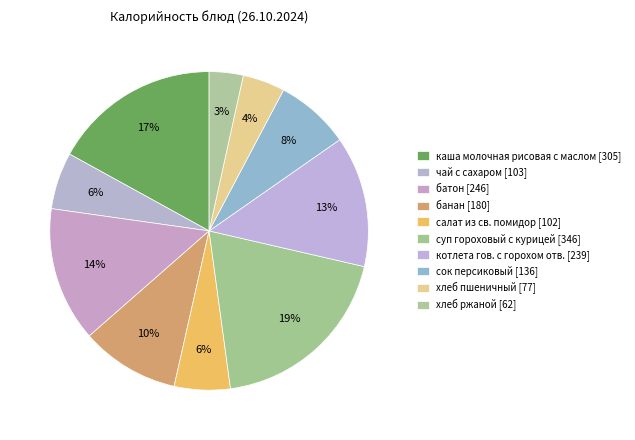

Count the number of slices in the pie.

10